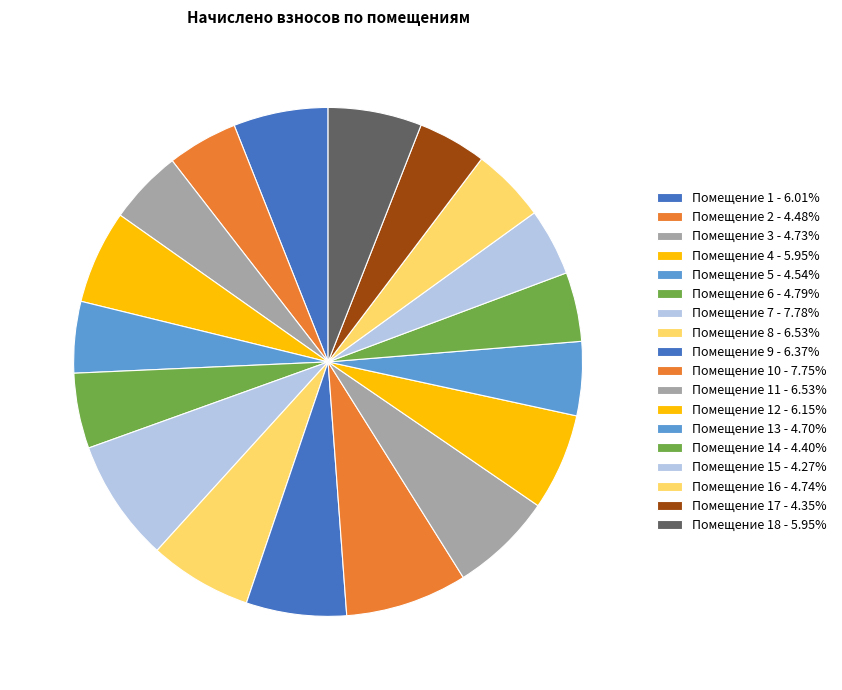

How many segments does this pie chart have?

18